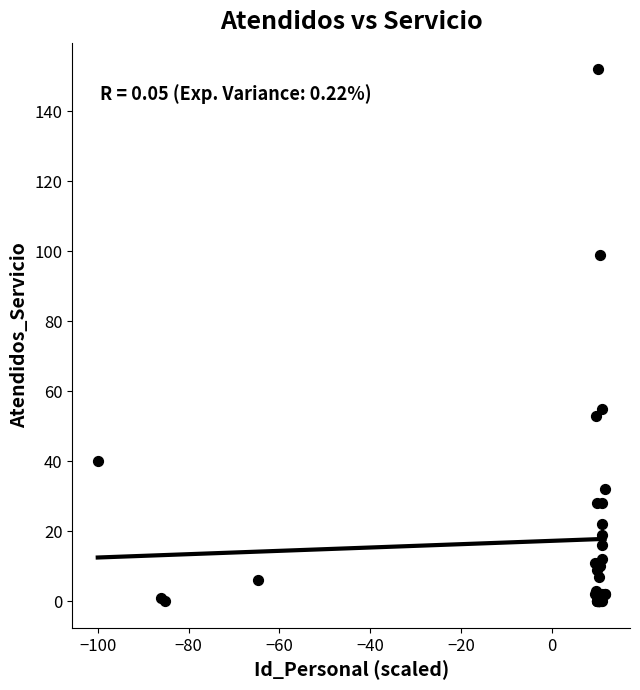

What Y value in the scatter plot is closest to 76?

55